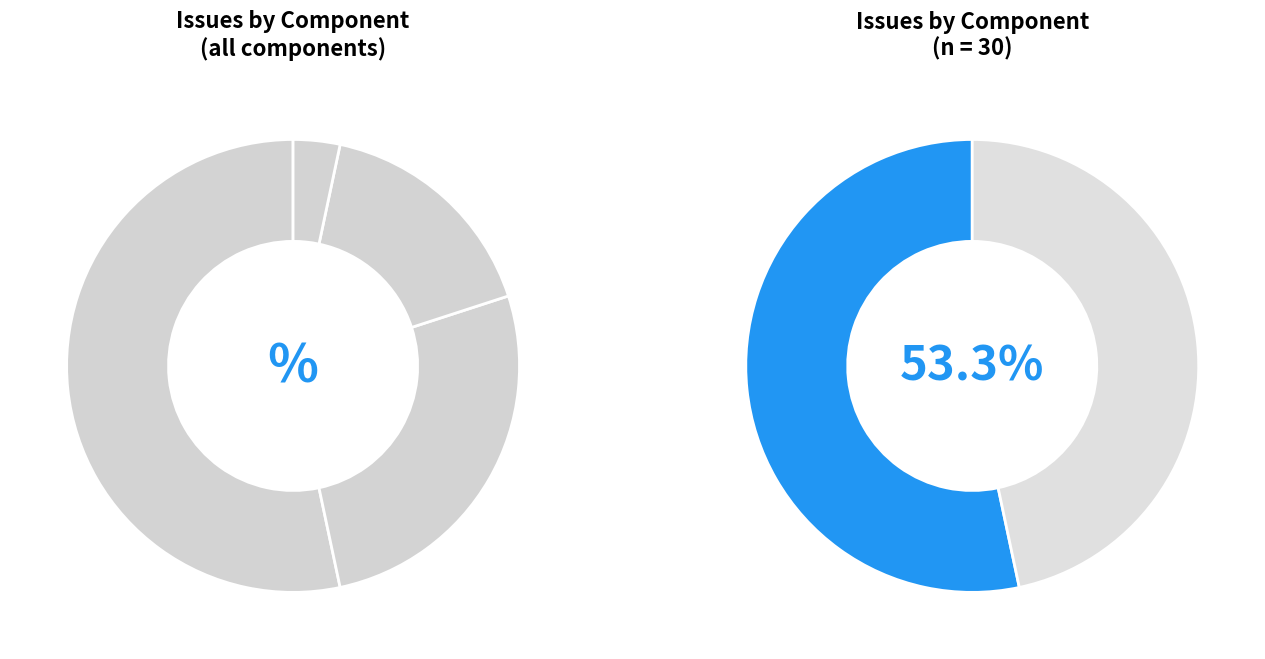

To the nearest percent, what percentage of the pie is component1?

17%